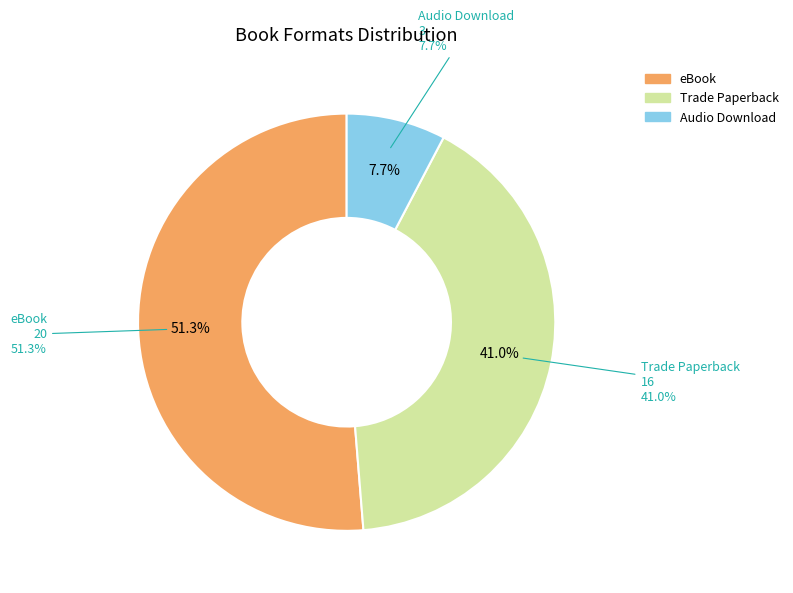

Does any single category account for the majority?

Yes